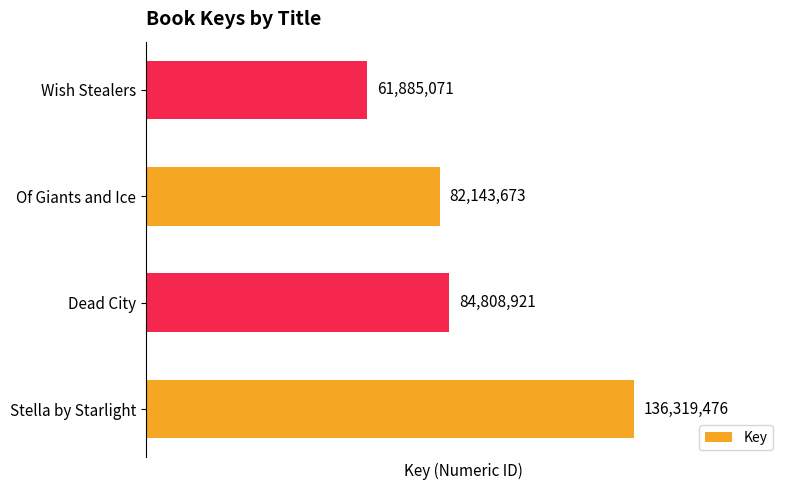

Reading top to bottom, list all the values displayed in this chart.

Wish Stealers=61885071	Of Giants and Ice=82143673	Dead City=84808921	Stella by Starlight=136319476